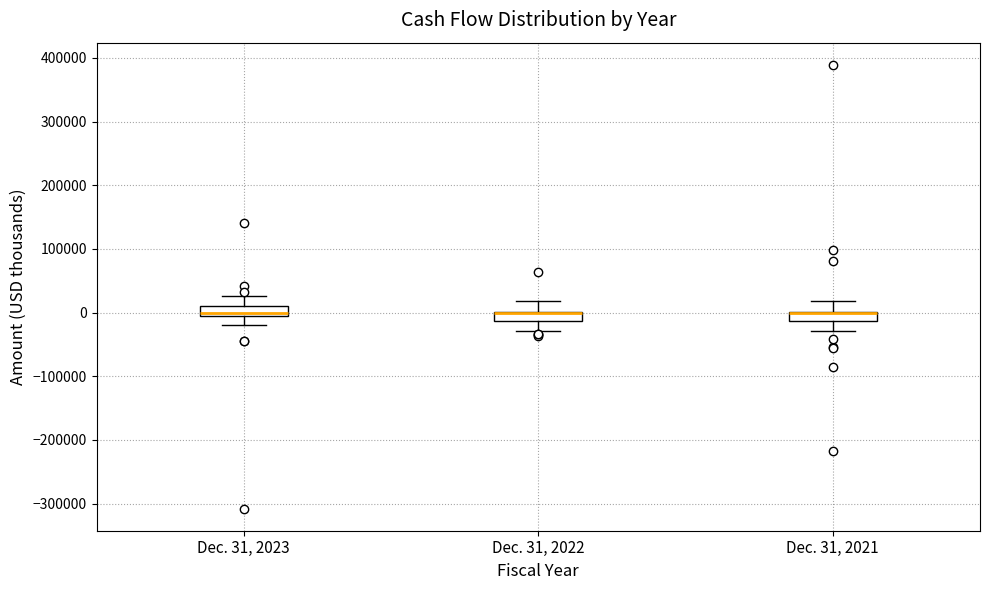

Where is the lower edge of the box for Dec. 31, 2022 on the y-axis? The values are not printed on the chart, so give them approximately, as read against the axis.

-10000